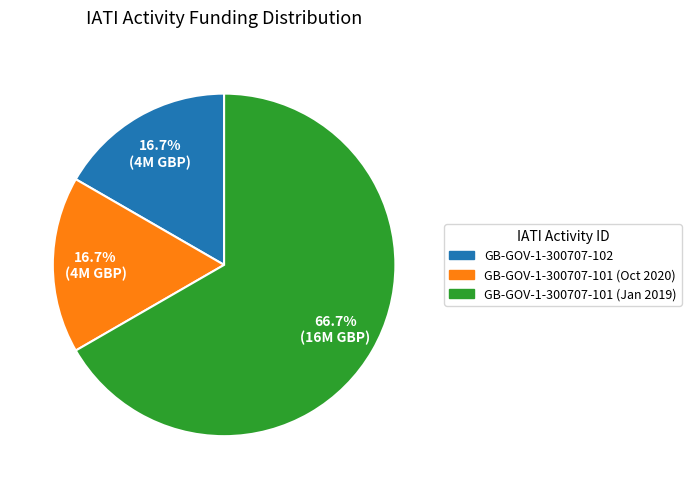

What is the largest slice in the pie chart?

GB-GOV-1-300707-101 (Jan 2019)